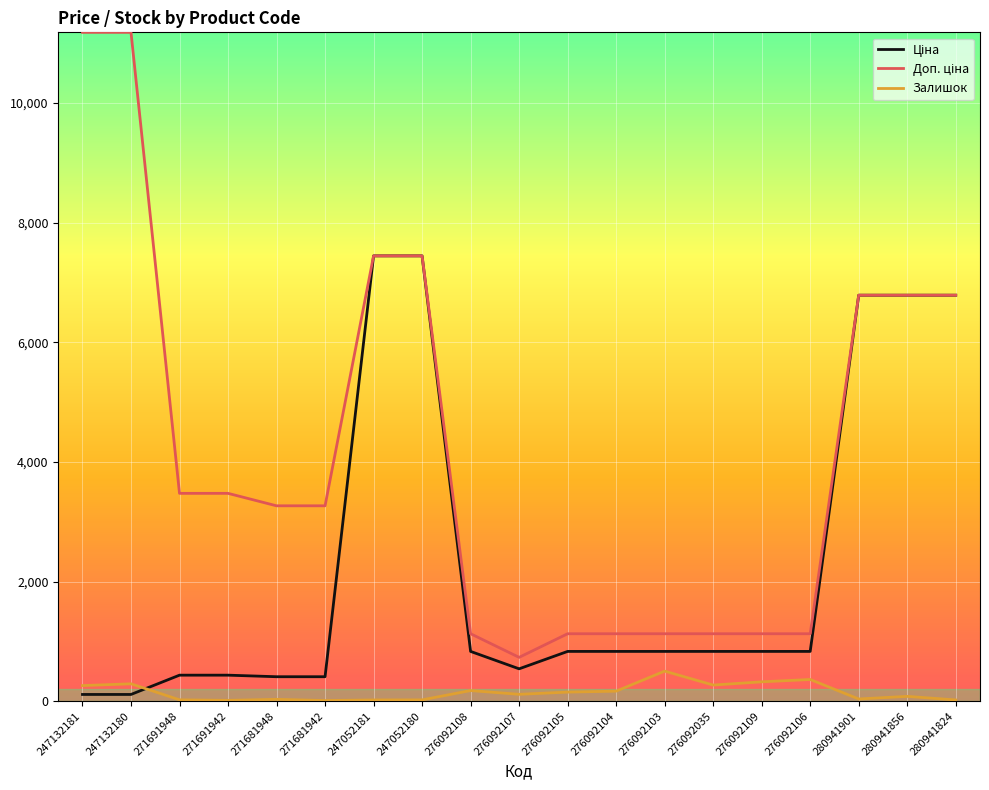

What is the maximum value shown in the chart?

11182.0